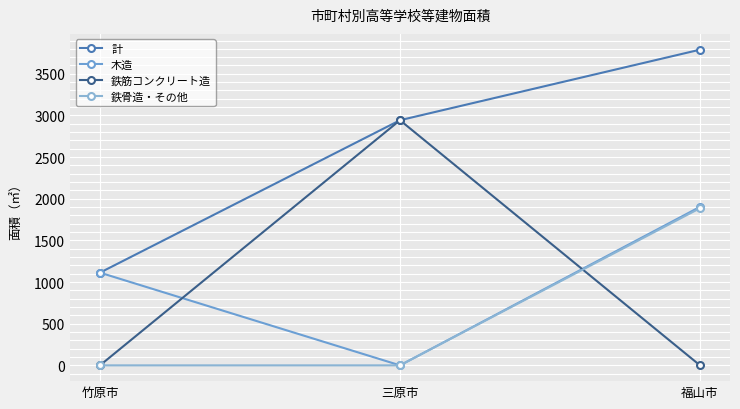

What are all the series names shown in the legend?

計, 木造, 鉄筋コンクリート造, 鉄骨造・その他